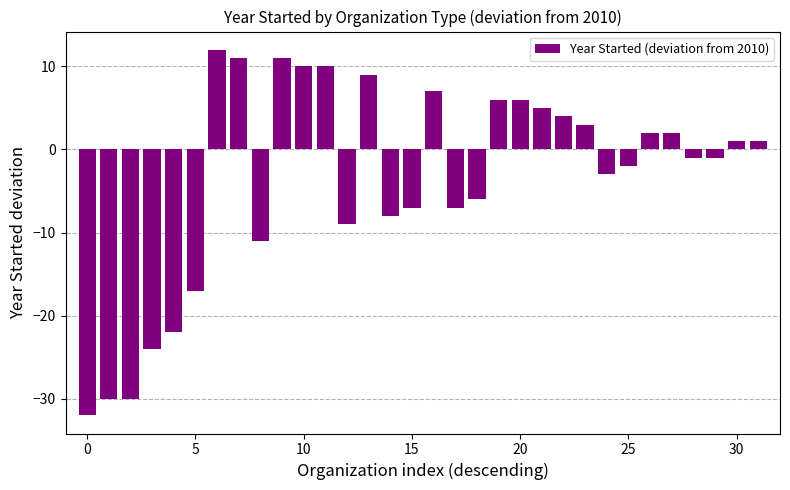

What is the average value?

-3